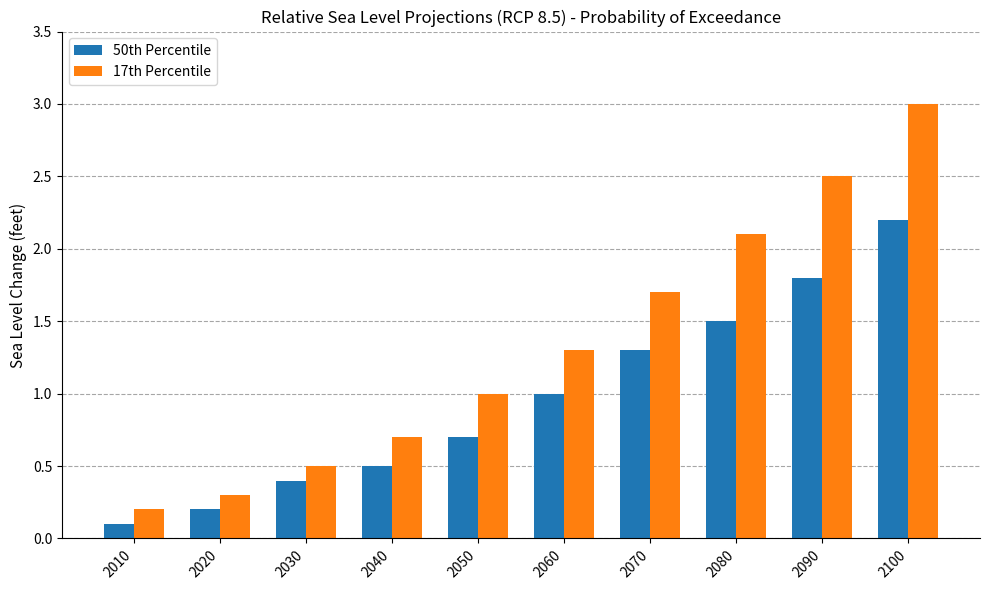

What is the difference between the maximum and minimum values in the 17th Percentile series?

2.8